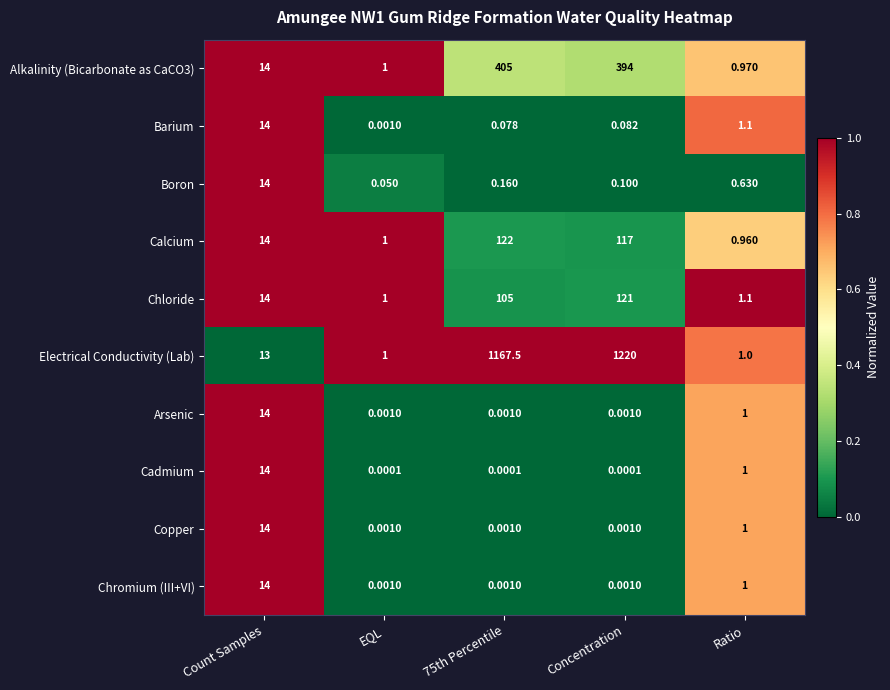

Which series changed the most between EQL and Concentration?

Electrical Conductivity (Lab)